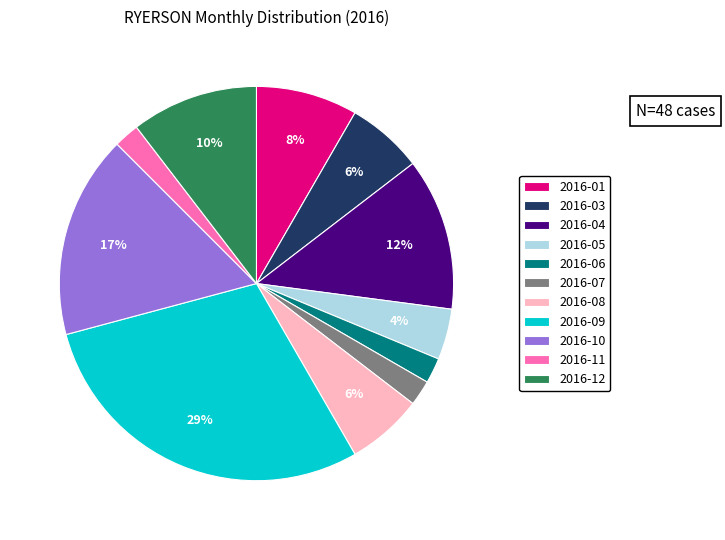

Do 2016-12 and 2016-06 together represent more than half of the pie?

No